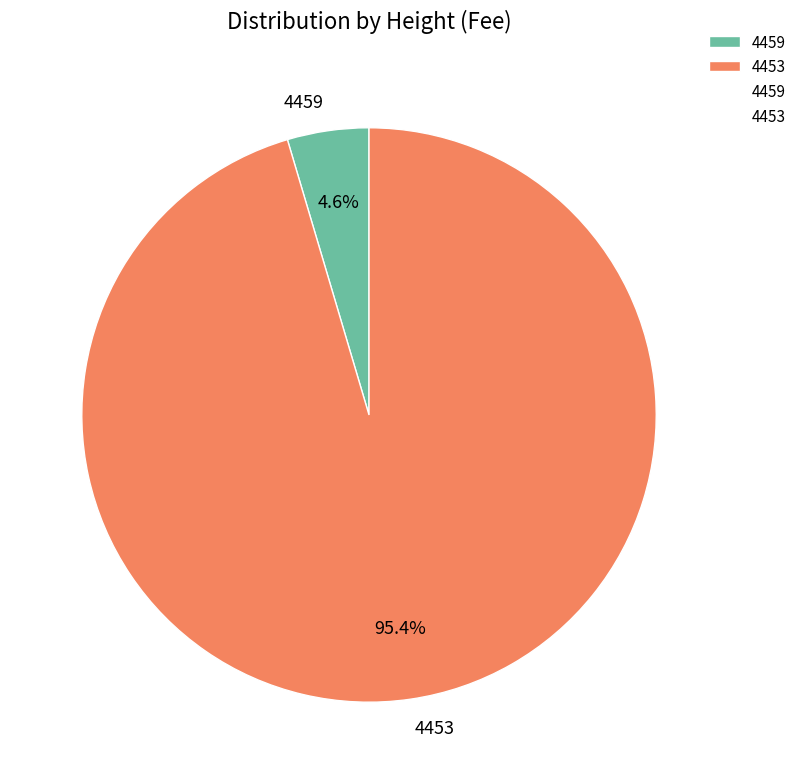

Is there a majority slice in this chart?

Yes